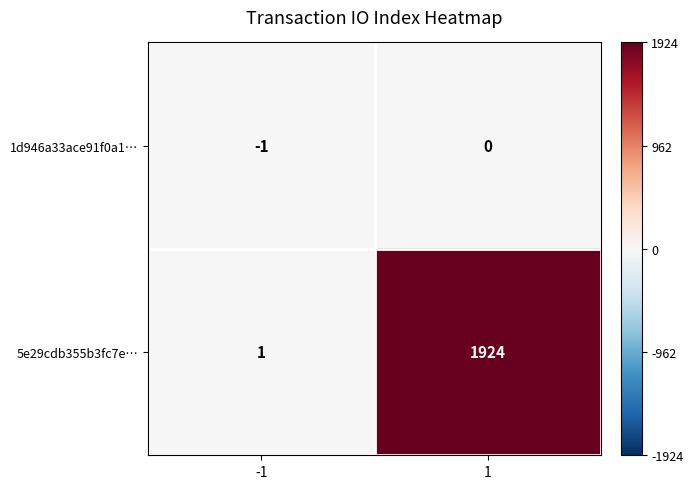

How many distinct data groups are displayed?

2